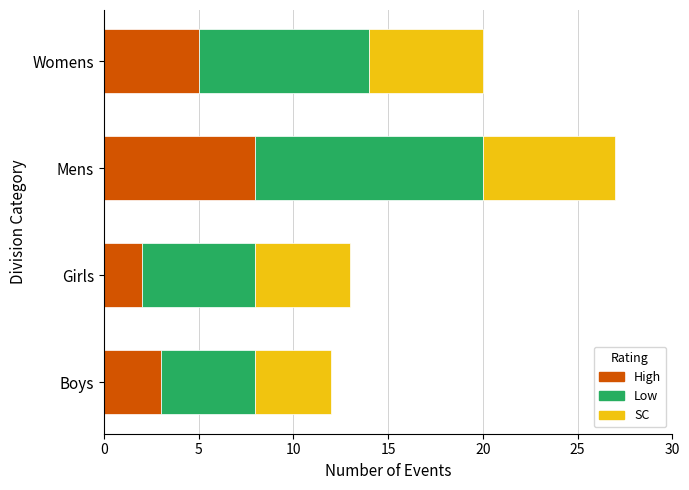

What is the sum of all High values?

18